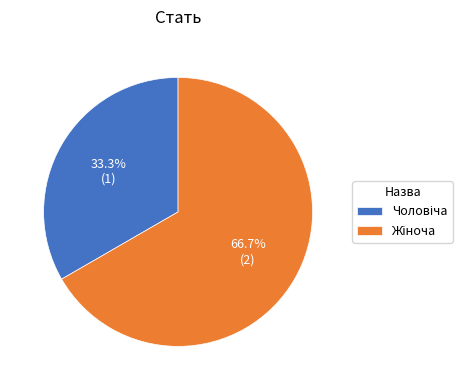

How many slices are in this pie chart?

2